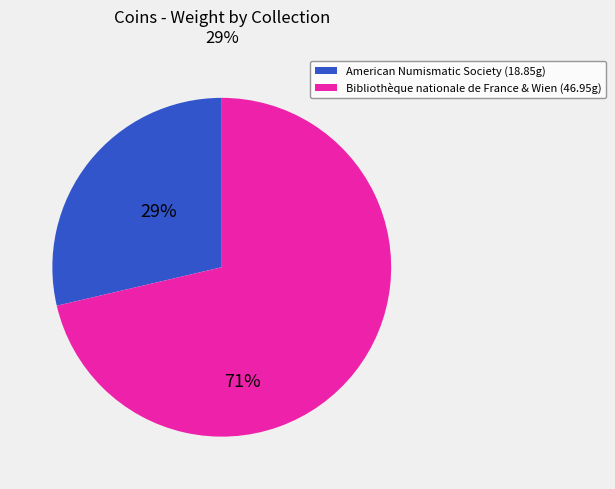

What is the ratio of the value at Bibliothèque nationale de France & Wien (46.95g) to the value at American Numismatic Society (18.85g)?

2.5